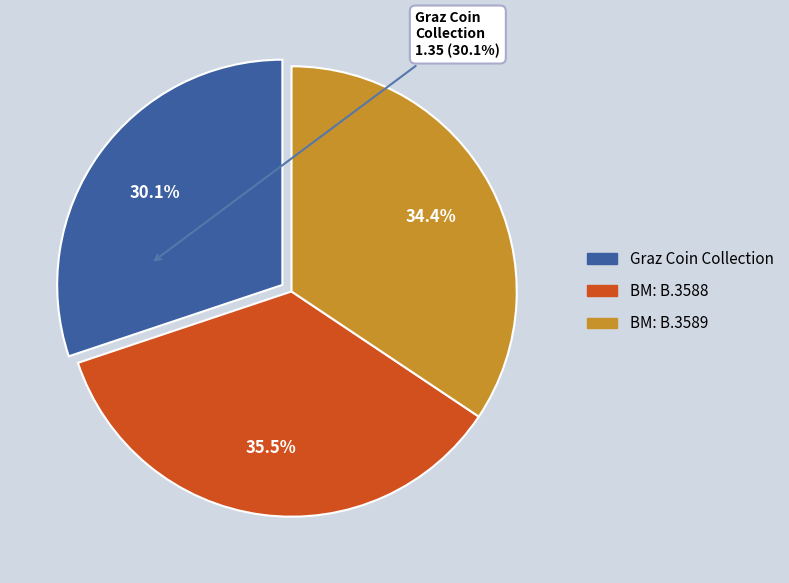

Approximately how many times larger is the value at Graz Coin Collection compared to BM: B.3589?

0.9